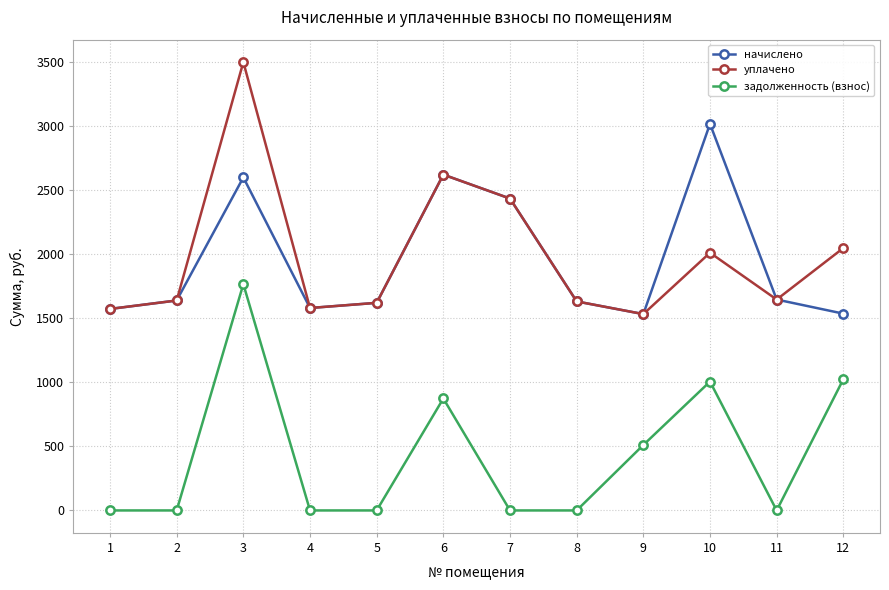

At which category is the sum across all series the highest?

3